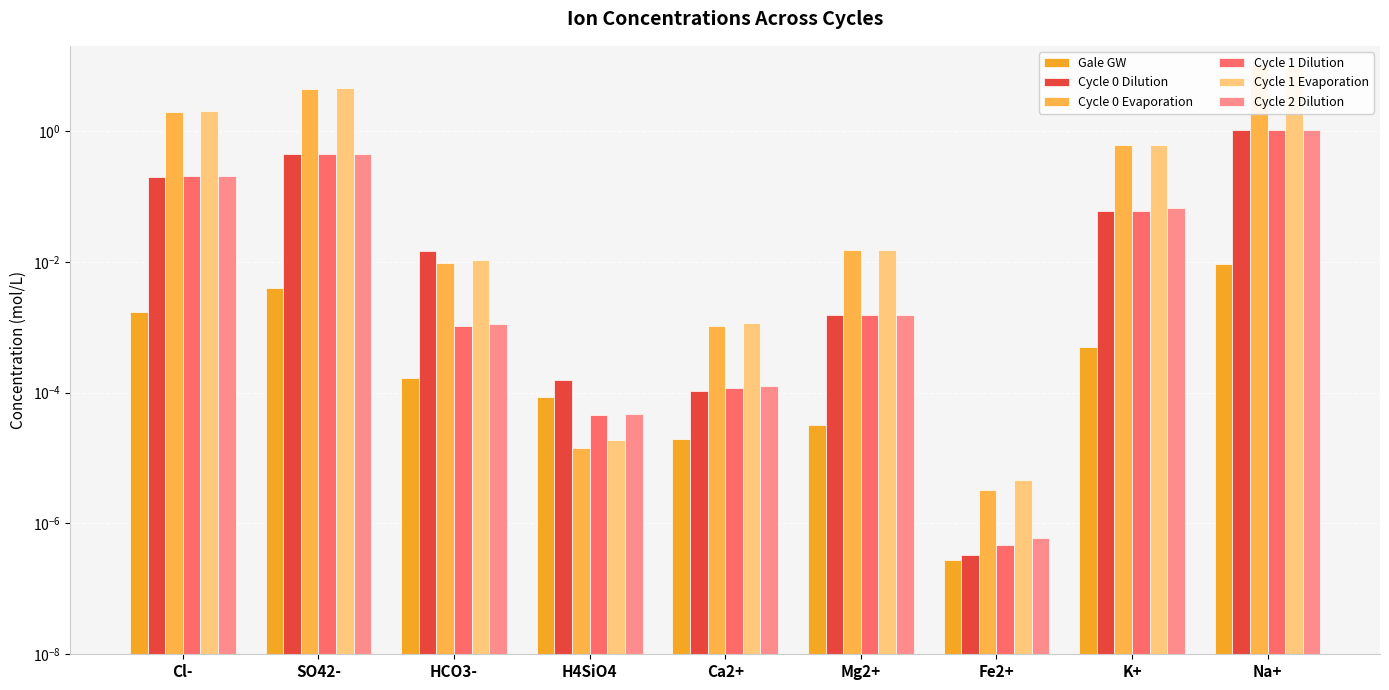

Rank the series by their maximum value, from highest to lowest.

Cycle 1 Evaporation, Cycle 0 Evaporation, Cycle 0 Dilution, Cycle 1 Dilution, Cycle 2 Dilution, Gale GW